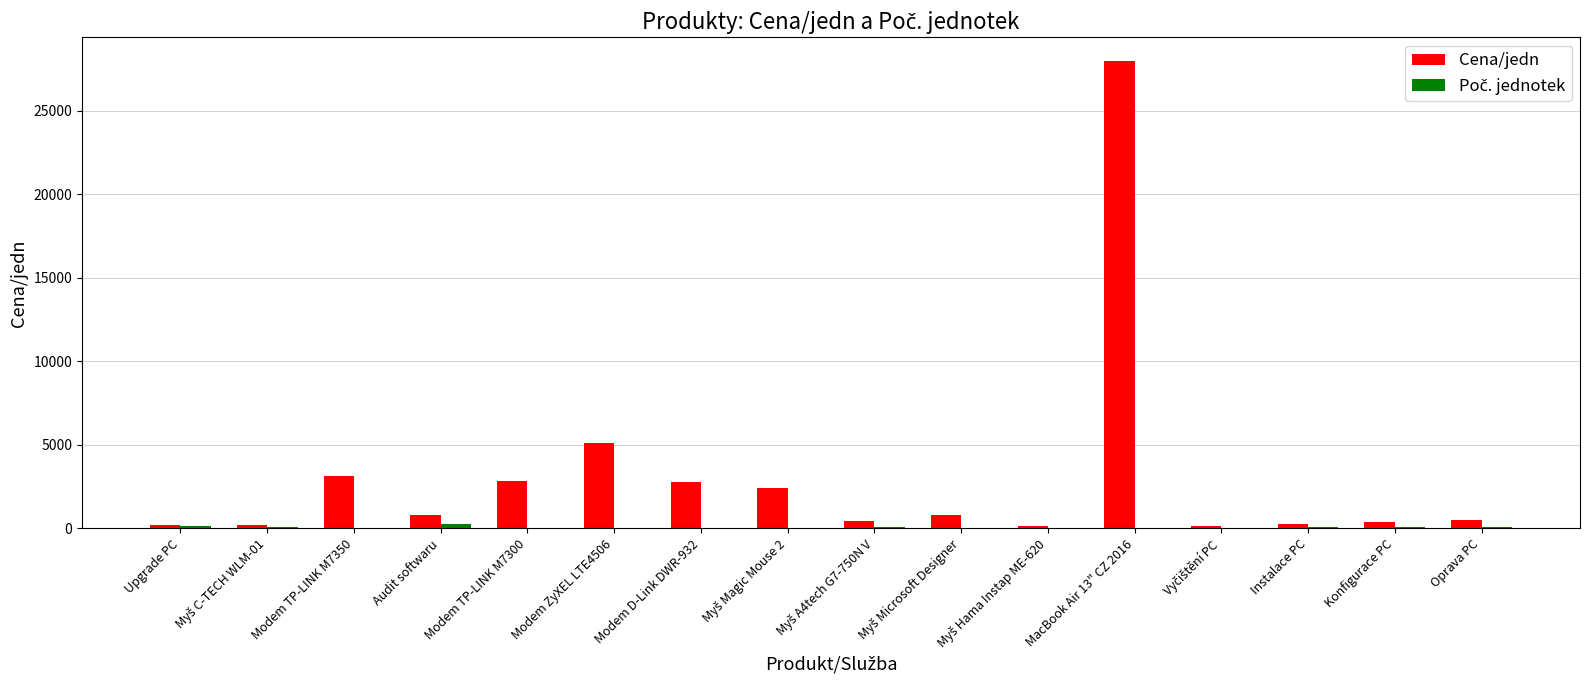

How many groups of bars are there?

16